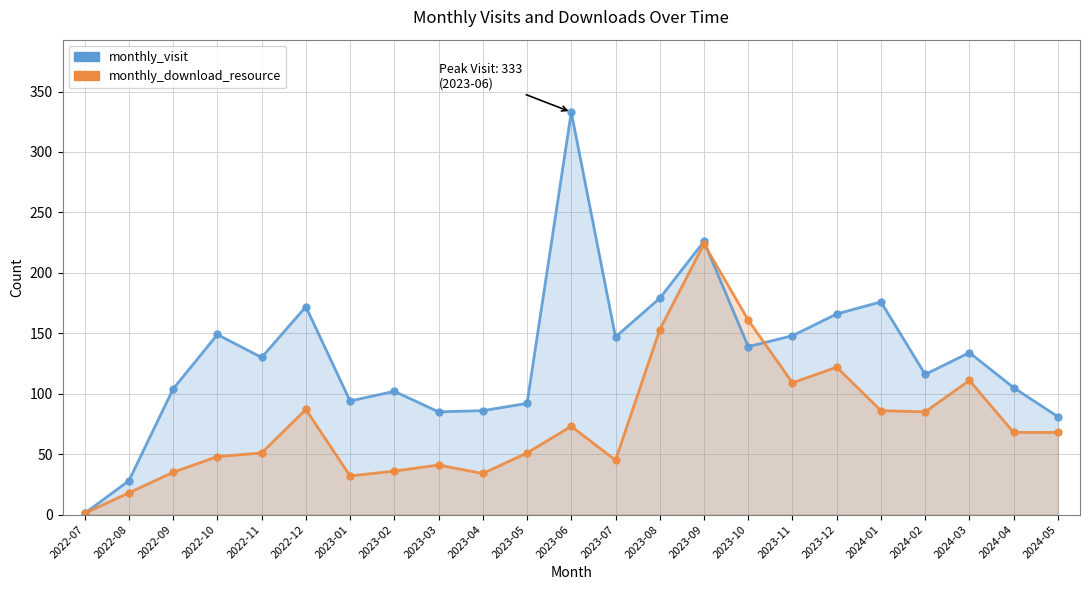

Does the chart have visible grid lines?

Yes